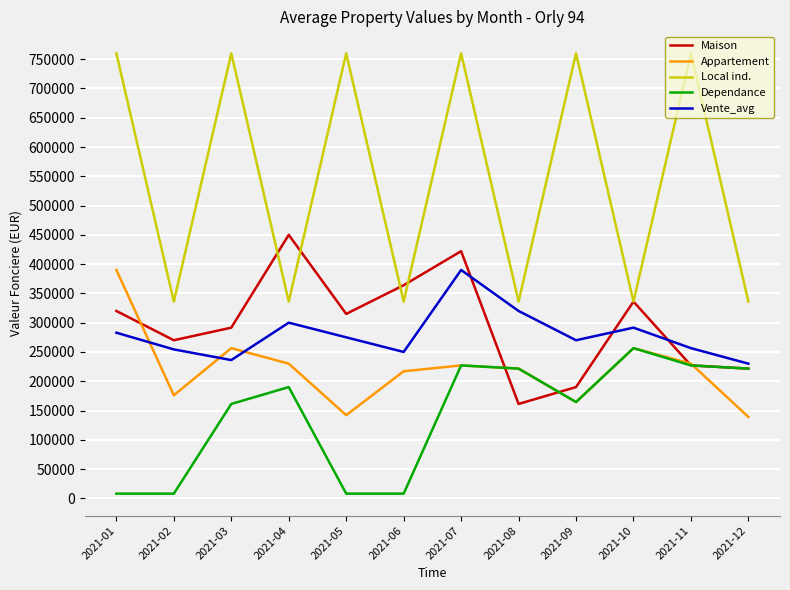

What are all the series names shown in the legend?

Maison, Appartement, Local ind., Dependance, Vente_avg